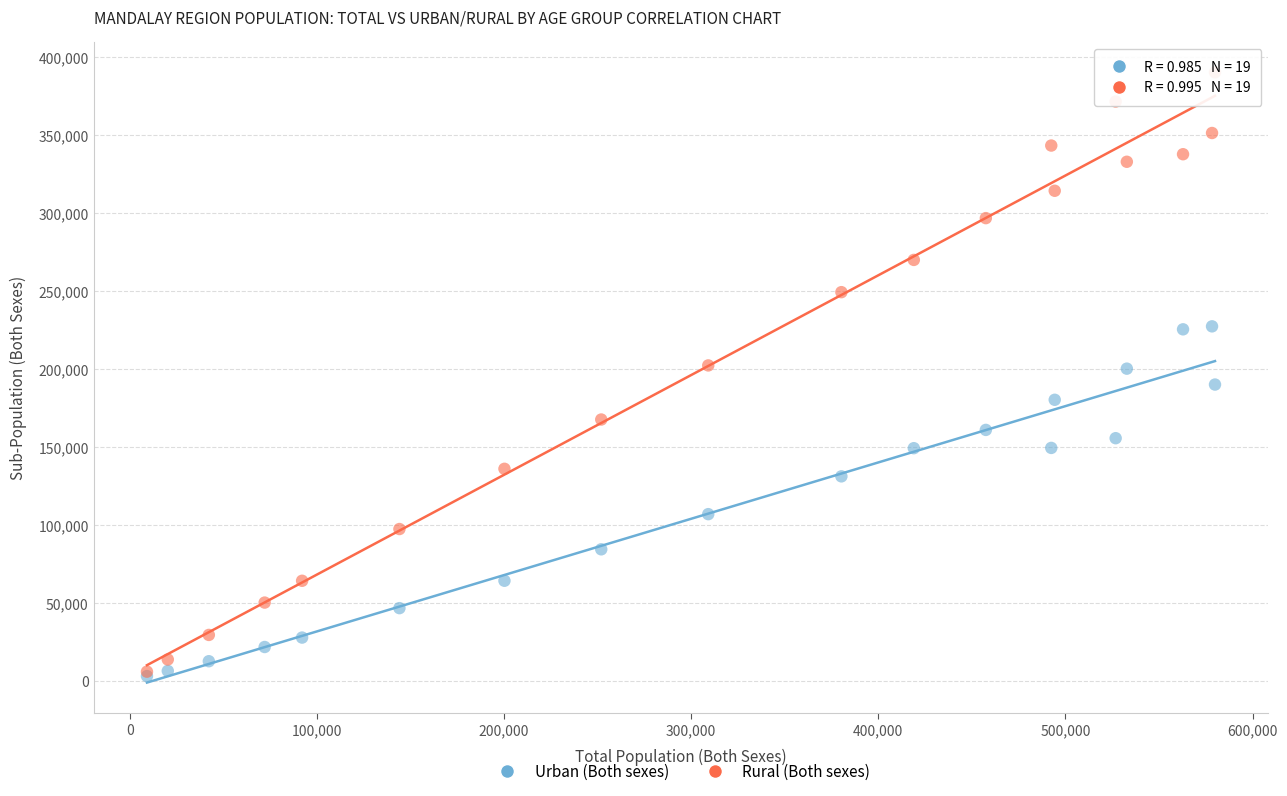

Which series reaches the maximum Y coordinate?

Rural (Both sexes)